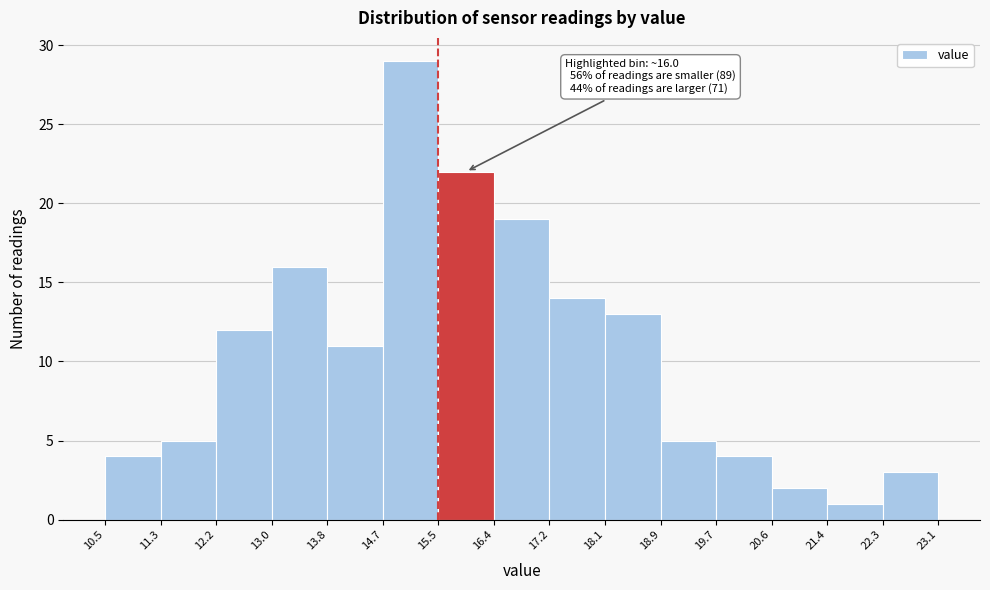

Over which range of the x-axis is the bar tallest?

14.7 to 15.5